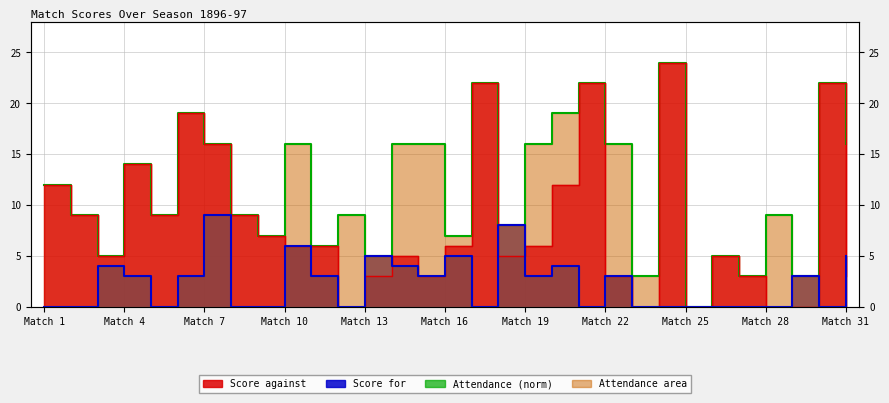

What is the average value of the Attendance line series?

12